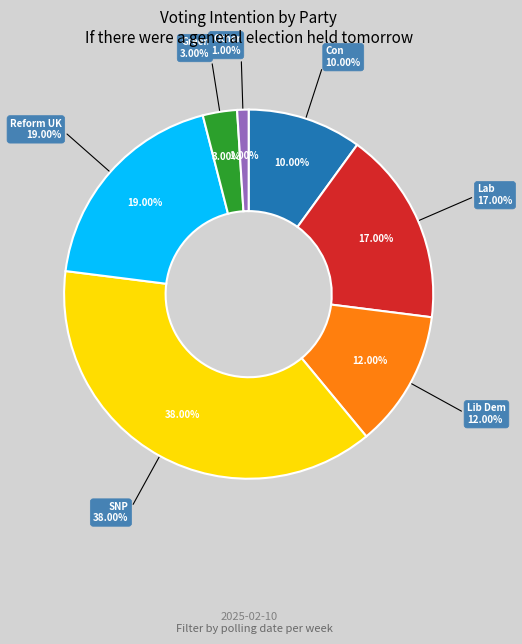

Is it true that Reform UK is 19% of the pie?

True